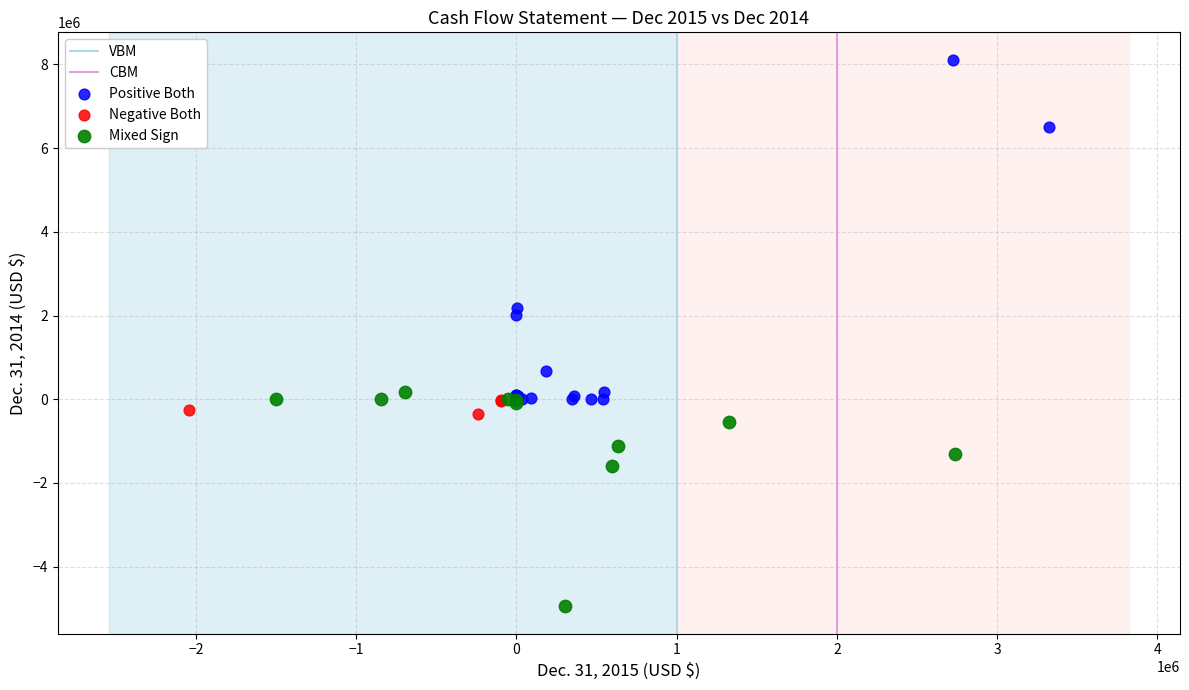

Which series reaches the minimum Y coordinate?

Mixed Sign